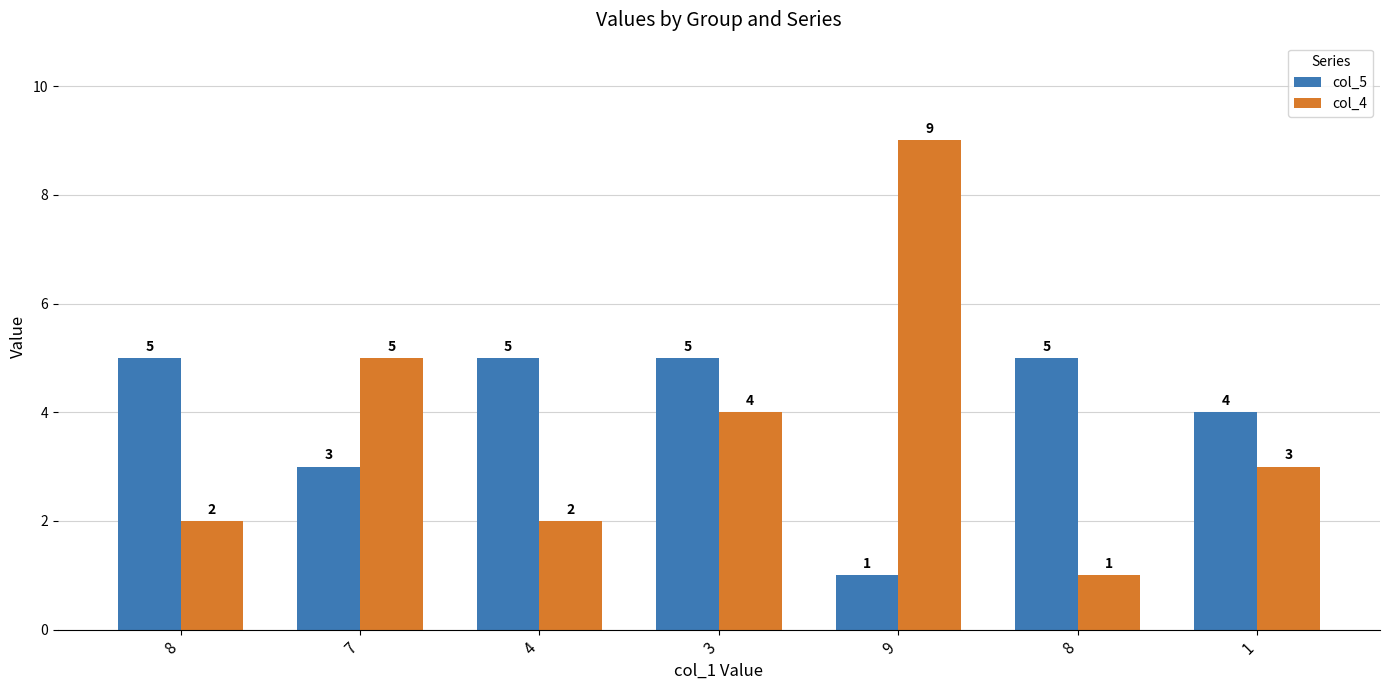

What is the maximum value shown in the chart?

9